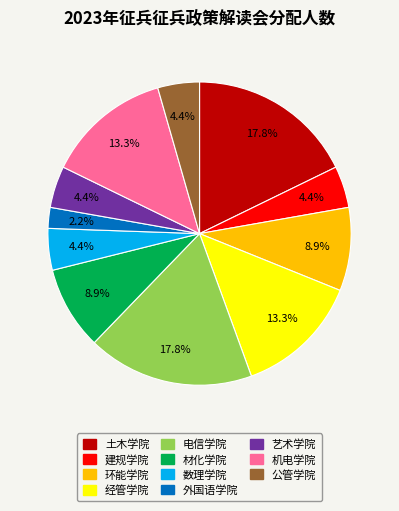

Is it true that 材化学院 is 15% of the pie?

False